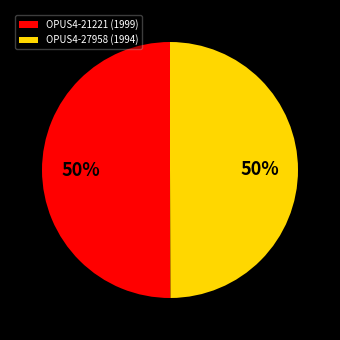

What percentage is the OPUS4-27958 (1994) slice, to the nearest percent?

50%